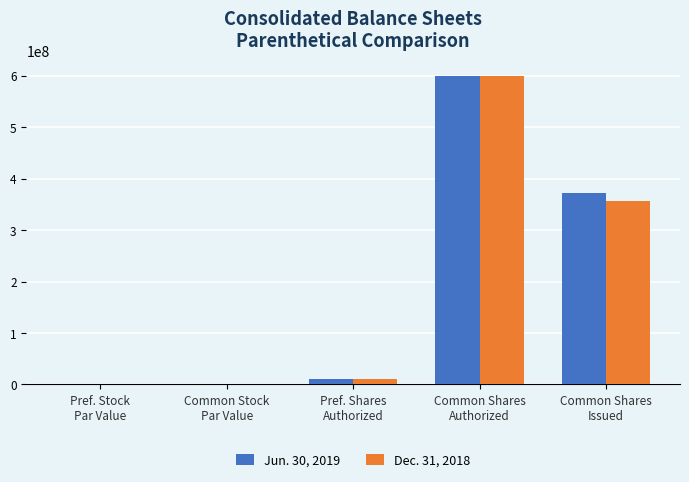

The Dec. 31, 2018 series shows 0.2 at Common Stock
Par Value. True or false?

True